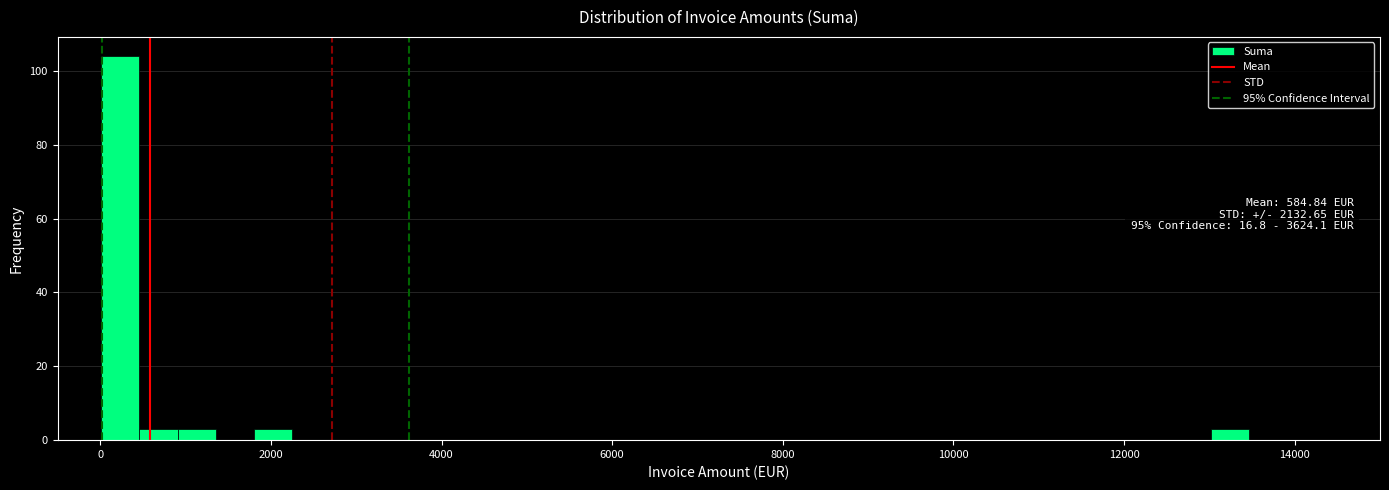

Read against the x-axis, roughly where is the centre of the tallest bar?

200